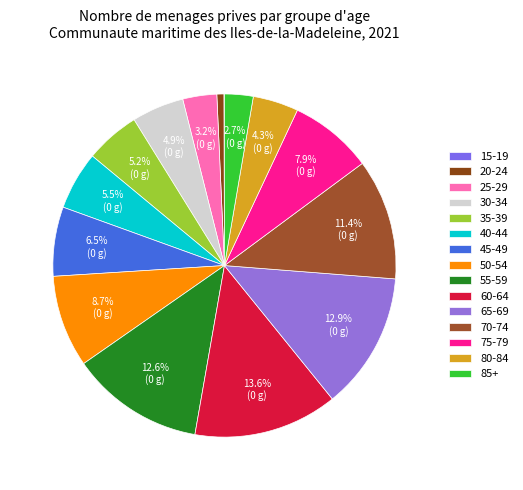

Count the number of slices in the pie.

15